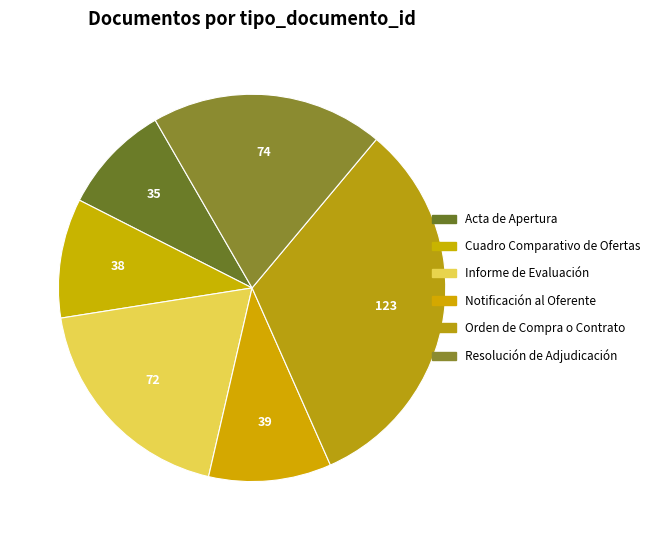

Count the number of slices in the pie.

6